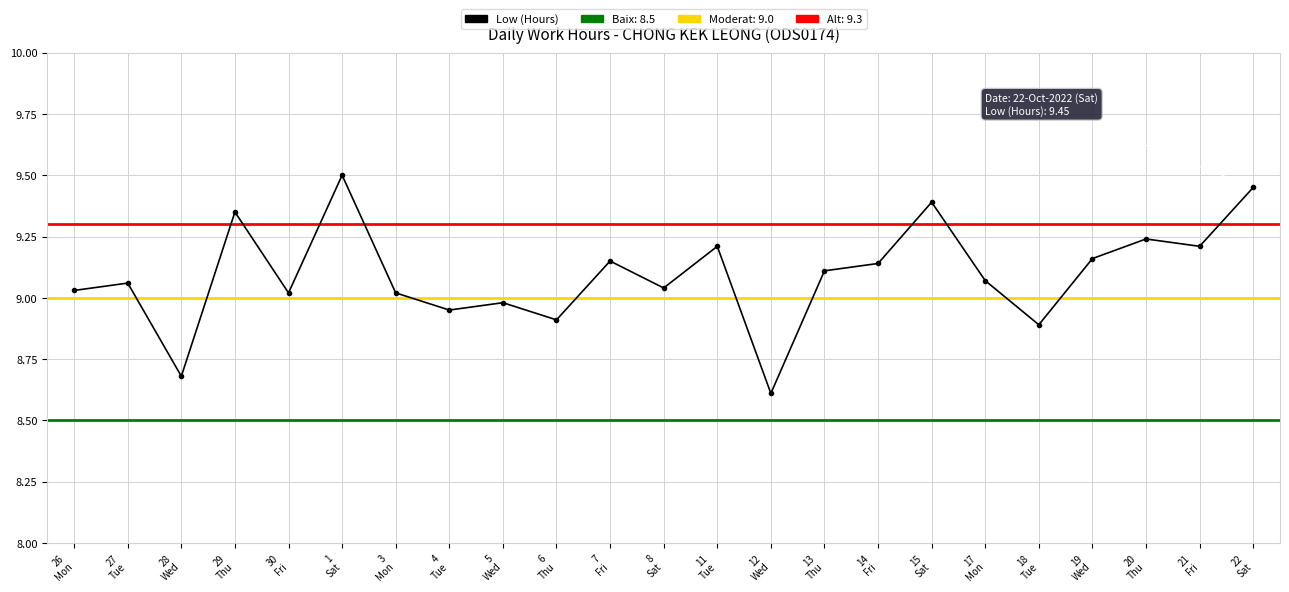

What is the change in value from 30
Fri to 22
Sat?

+0.4